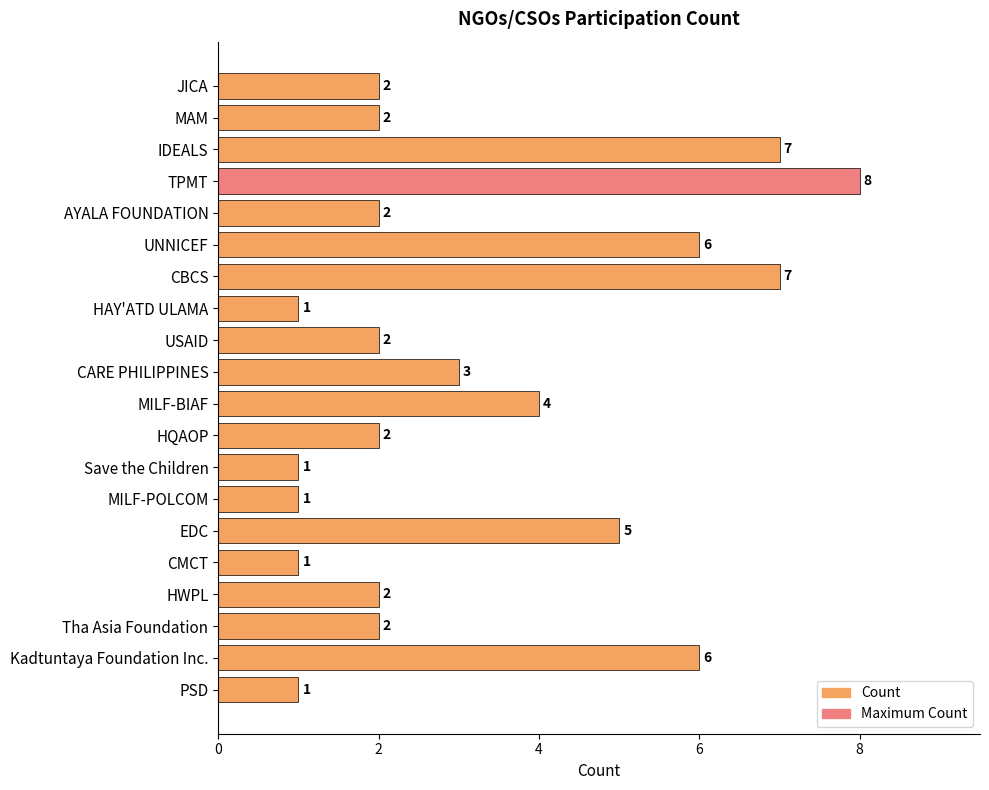

Approximately how many times larger is the value at AYALA FOUNDATION compared to MAM?

1.0